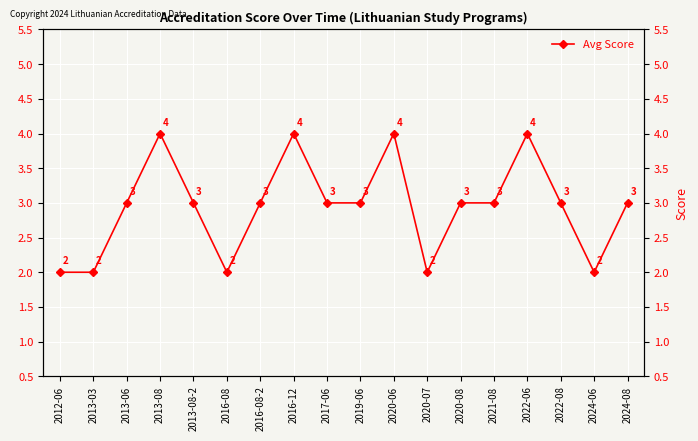

How many data points are above 3?

4